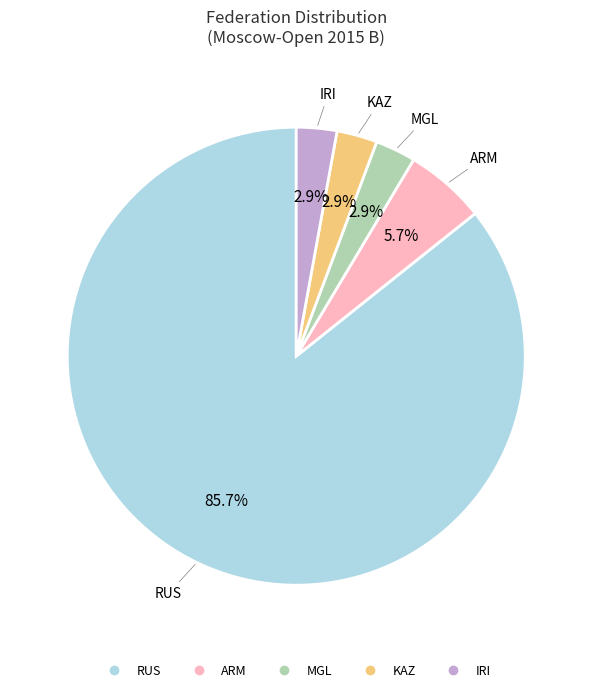

Count the number of slices in the pie.

5